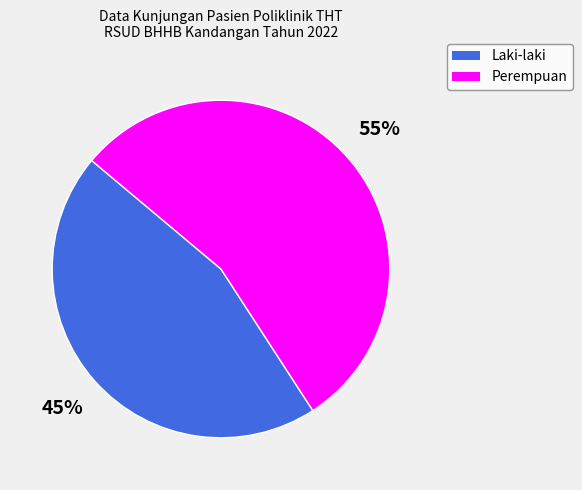

Approximately how many times larger is the value at Perempuan compared to Laki-laki?

1.2